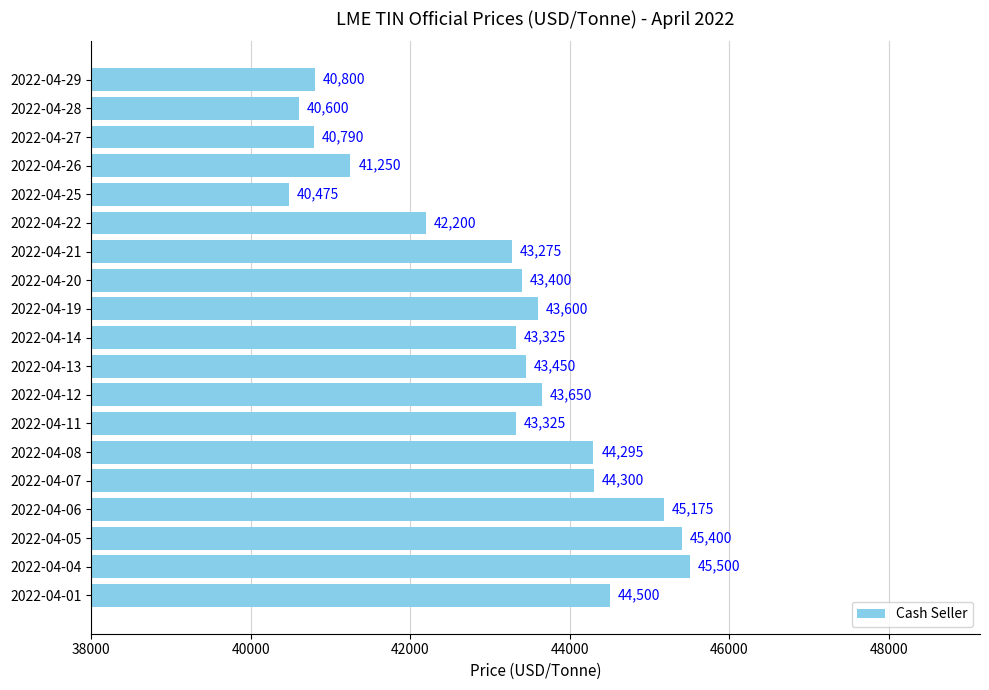

What is the change in value from 2022-04-06 to 2022-04-26?

-3925